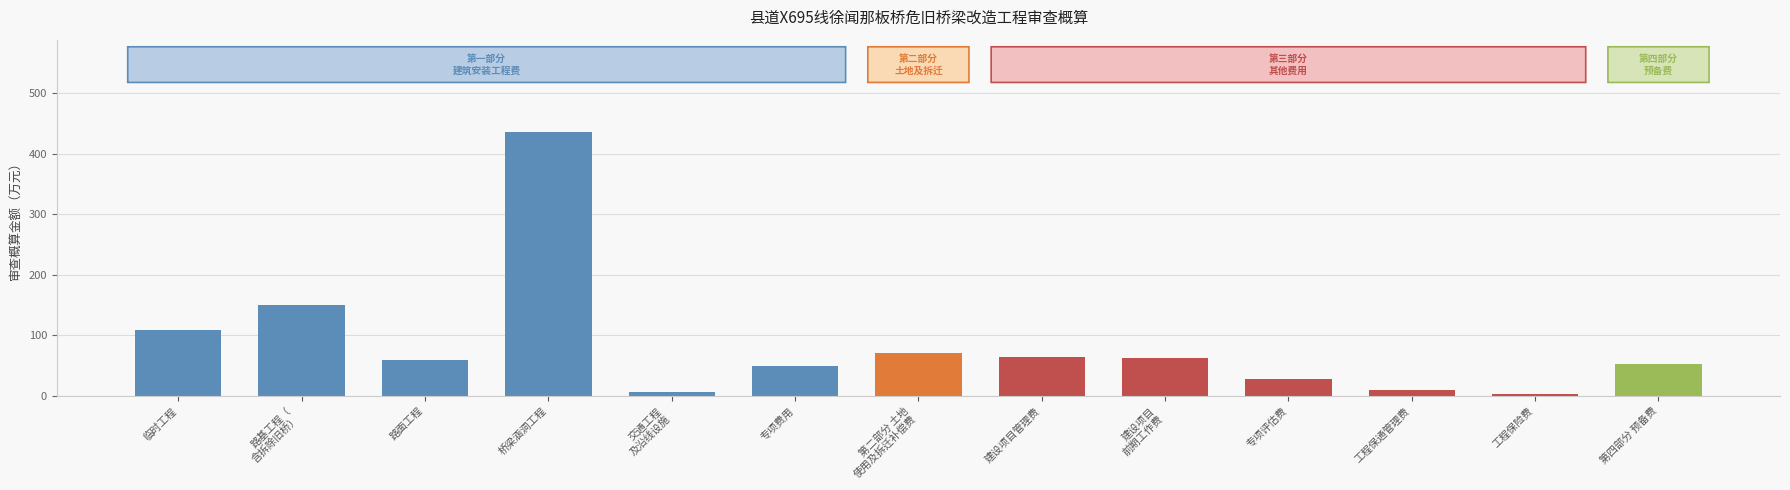

The value at 路面工程 is 35.0. True or false?

False